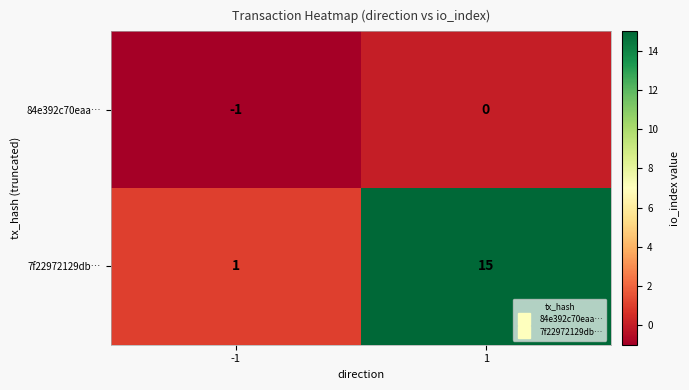

What is the smallest value displayed?

-1